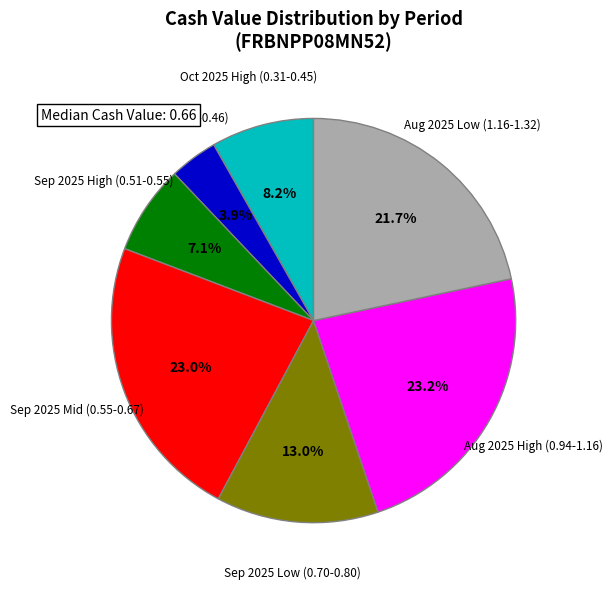

Does any single category account for the majority?

No